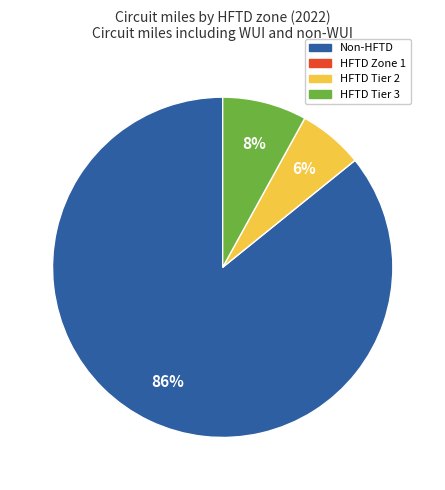

Does any single category account for the majority?

Yes